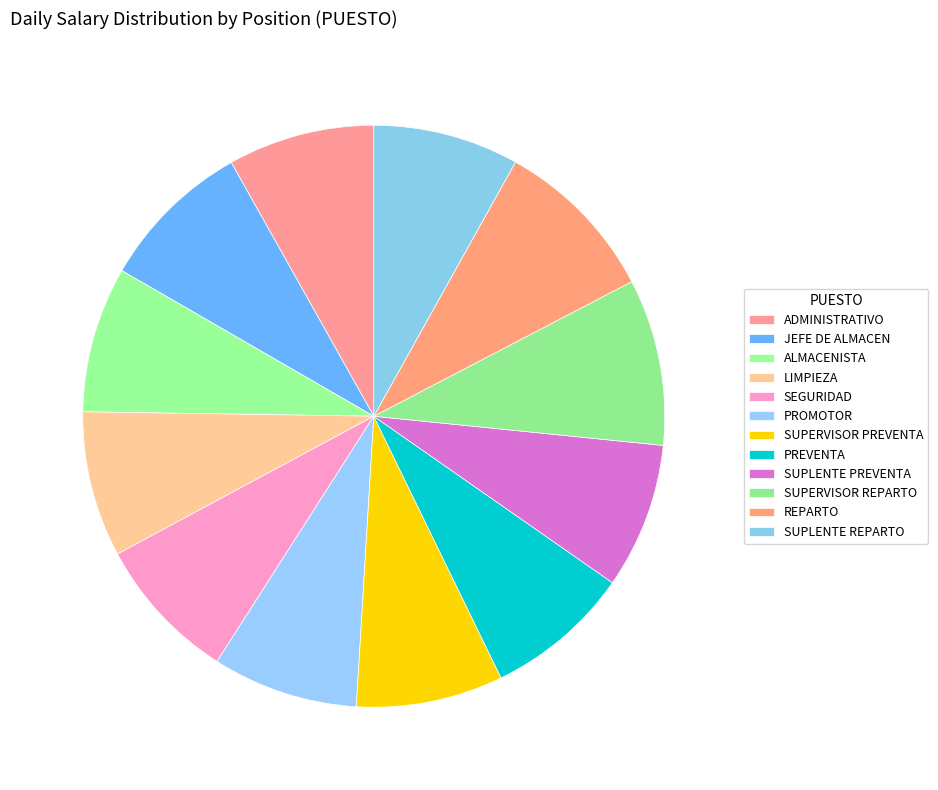

What is the largest slice in the pie chart?

SUPERVISOR REPARTO